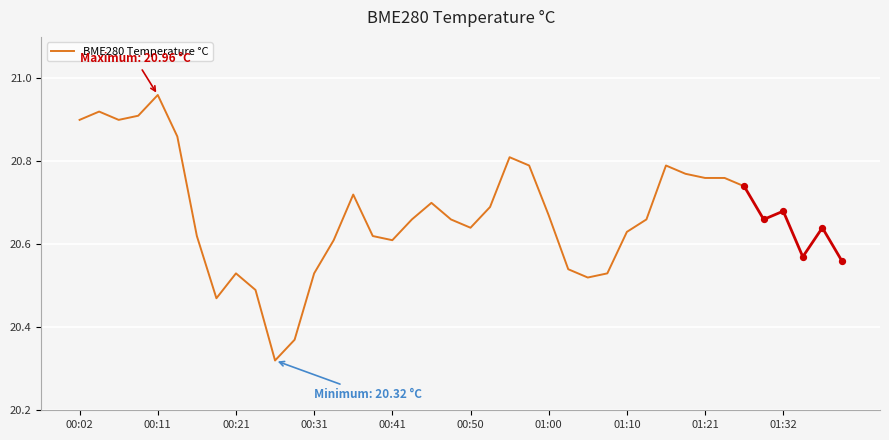

What is the ratio of the value at 00:21 to the value at 01:21?

1.0